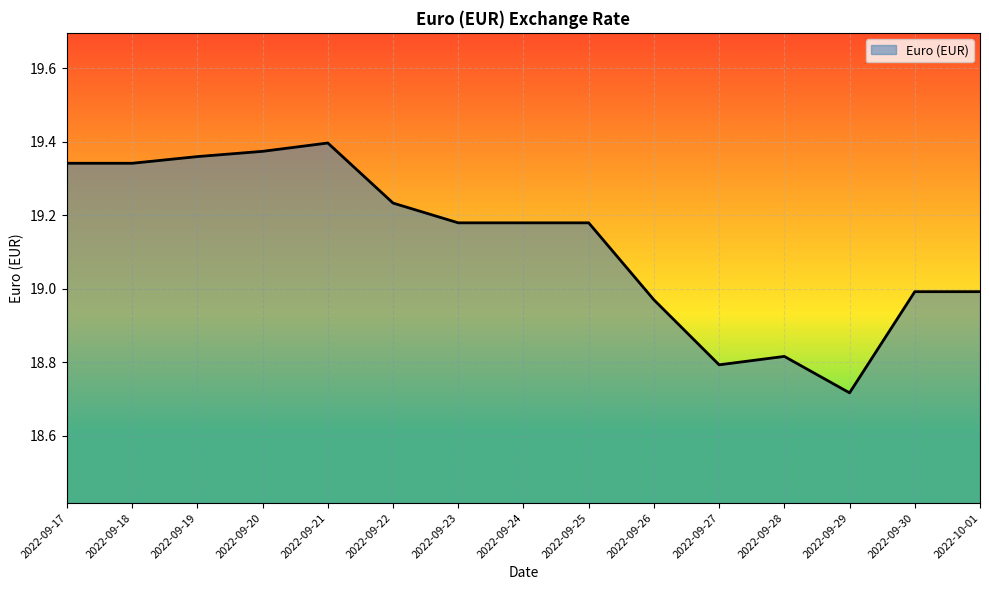

At which category does the chart reach its minimum across all series?

2022-09-29